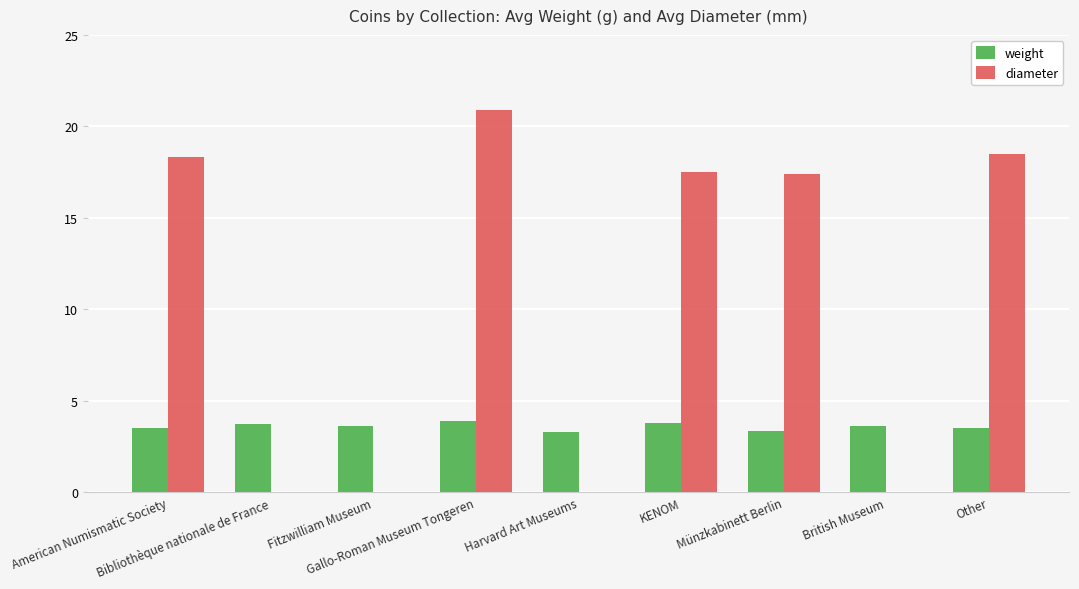

What is the difference between the maximum and minimum values in the diameter series?

3.5